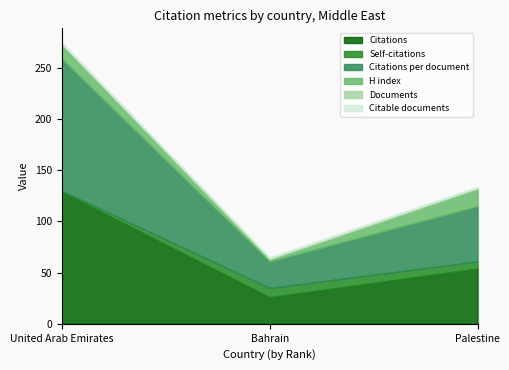

What are all the series names shown in the legend?

Citations, Self-citations, Citations per document, H index, Documents, Citable documents